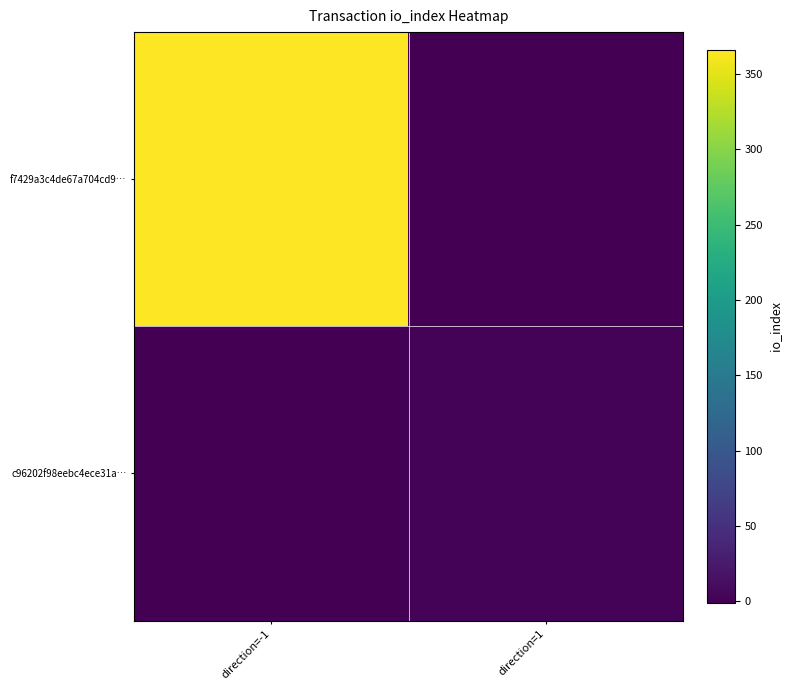

Count the number of categories in the chart.

2